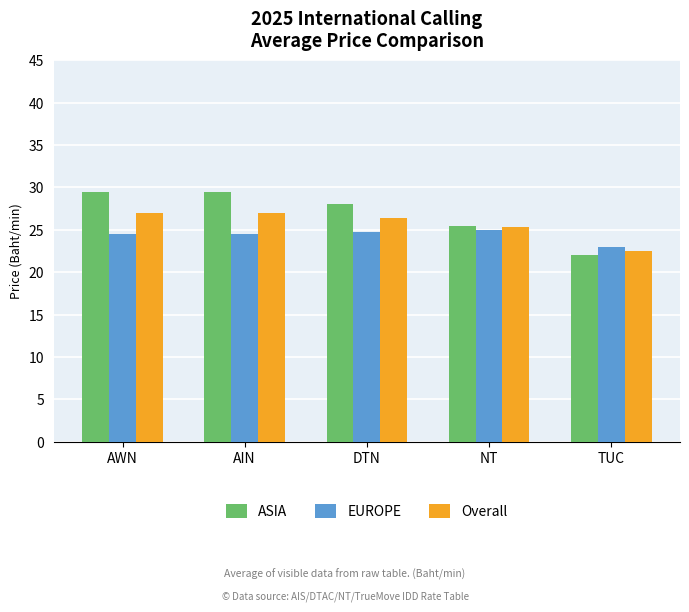

The EUROPE series shows 25.0 at NT. True or false?

True